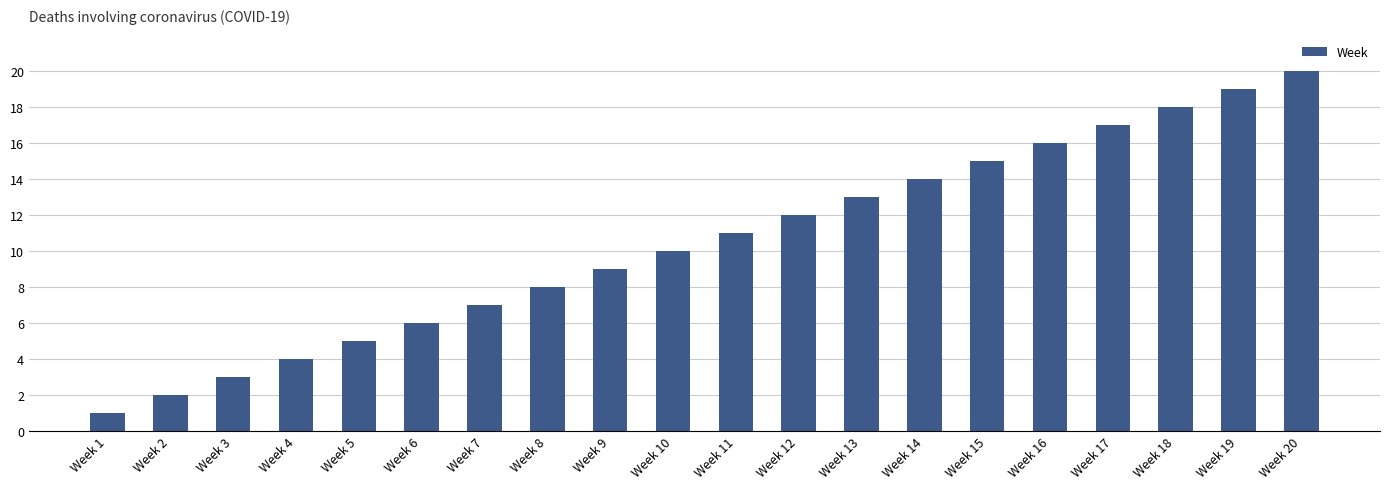

How many bars are there in total?

20